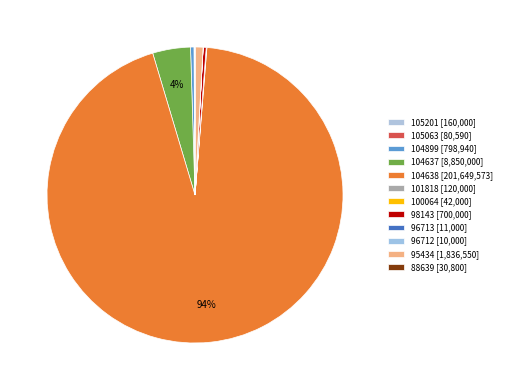

Is it true that 104899 is 0% of the pie?

True